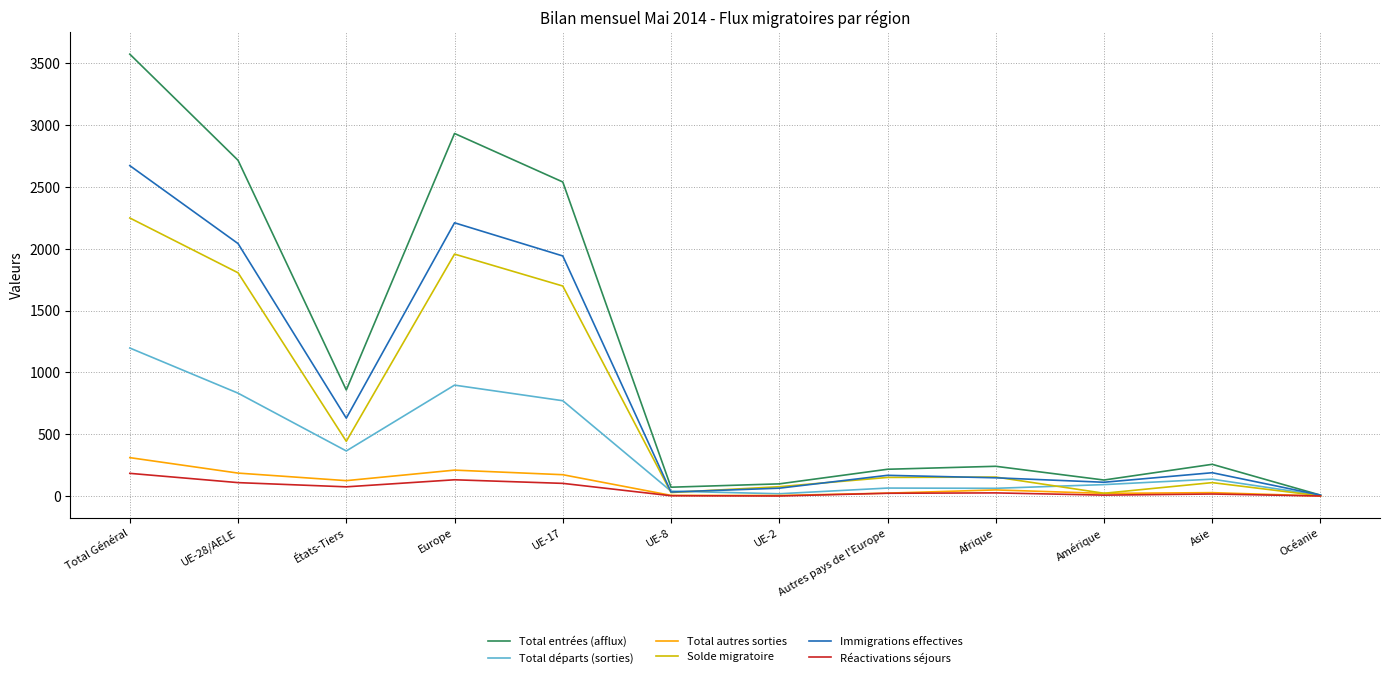

What are all the series names shown in the legend?

Total entrées (afflux), Total départs (sorties), Total autres sorties, Solde migratoire, Immigrations effectives, Réactivations séjours